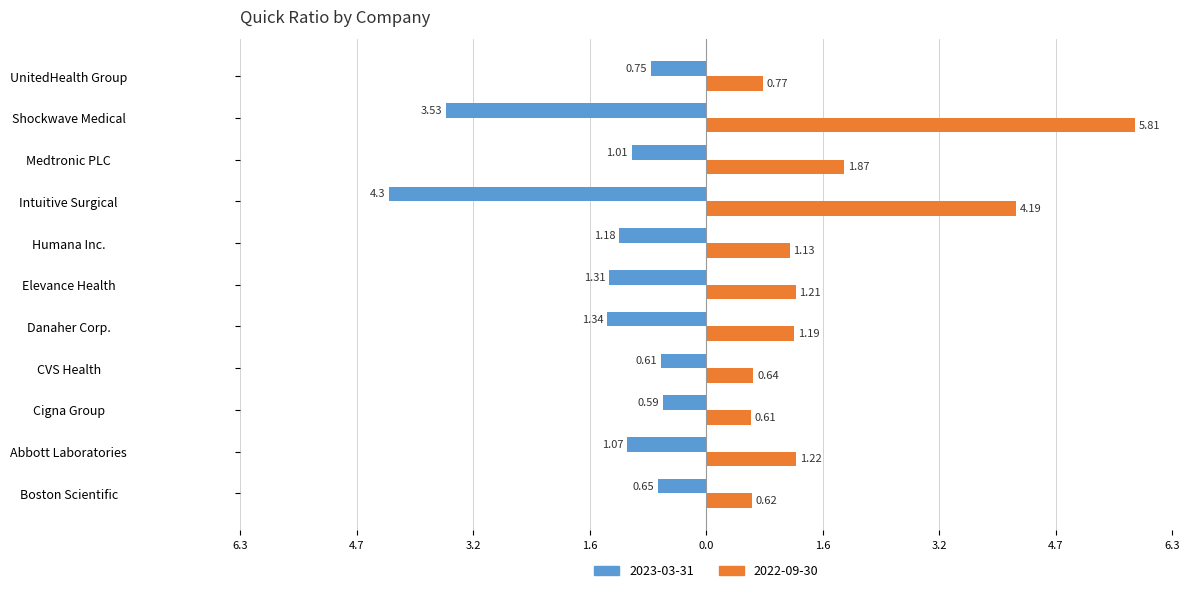

What is the difference between the second highest and second lowest values in the 2022-09-30 series?

3.6